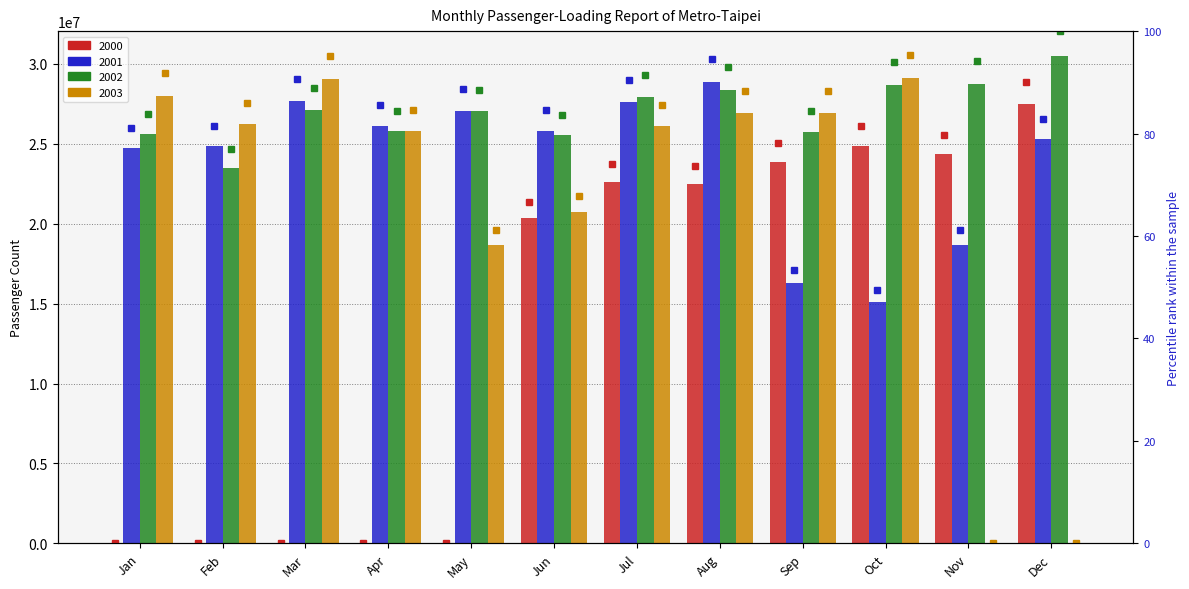

Which category has the lowest value in the 2000 pct series?

Jan